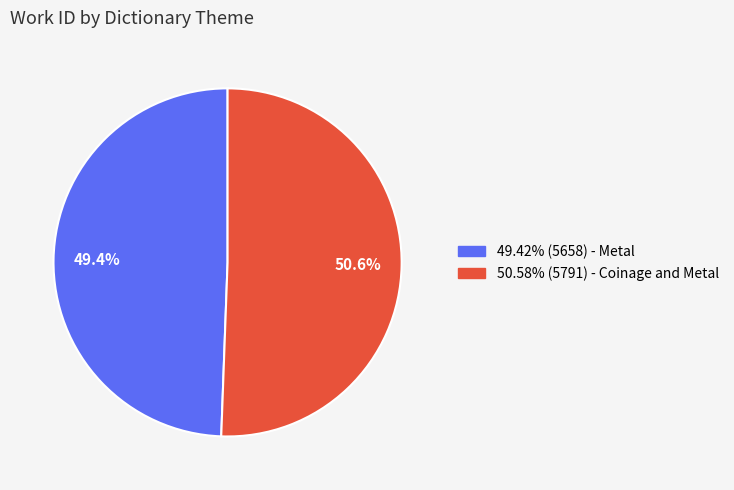

How many segments does this pie chart have?

2